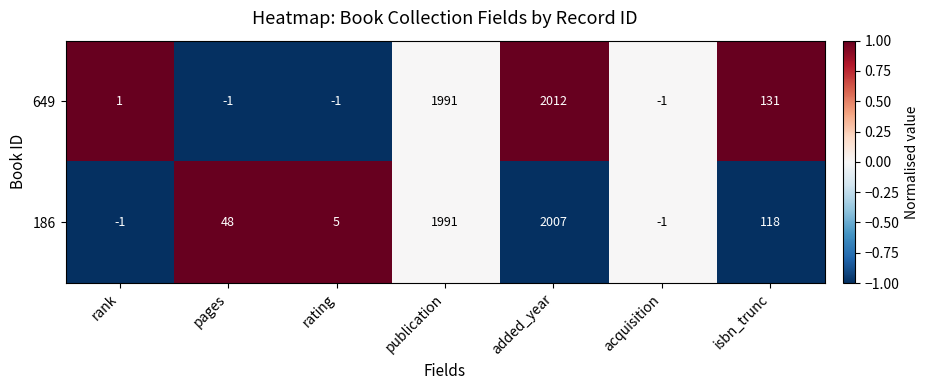

What is the difference between the highest and lowest values at added_year?

5